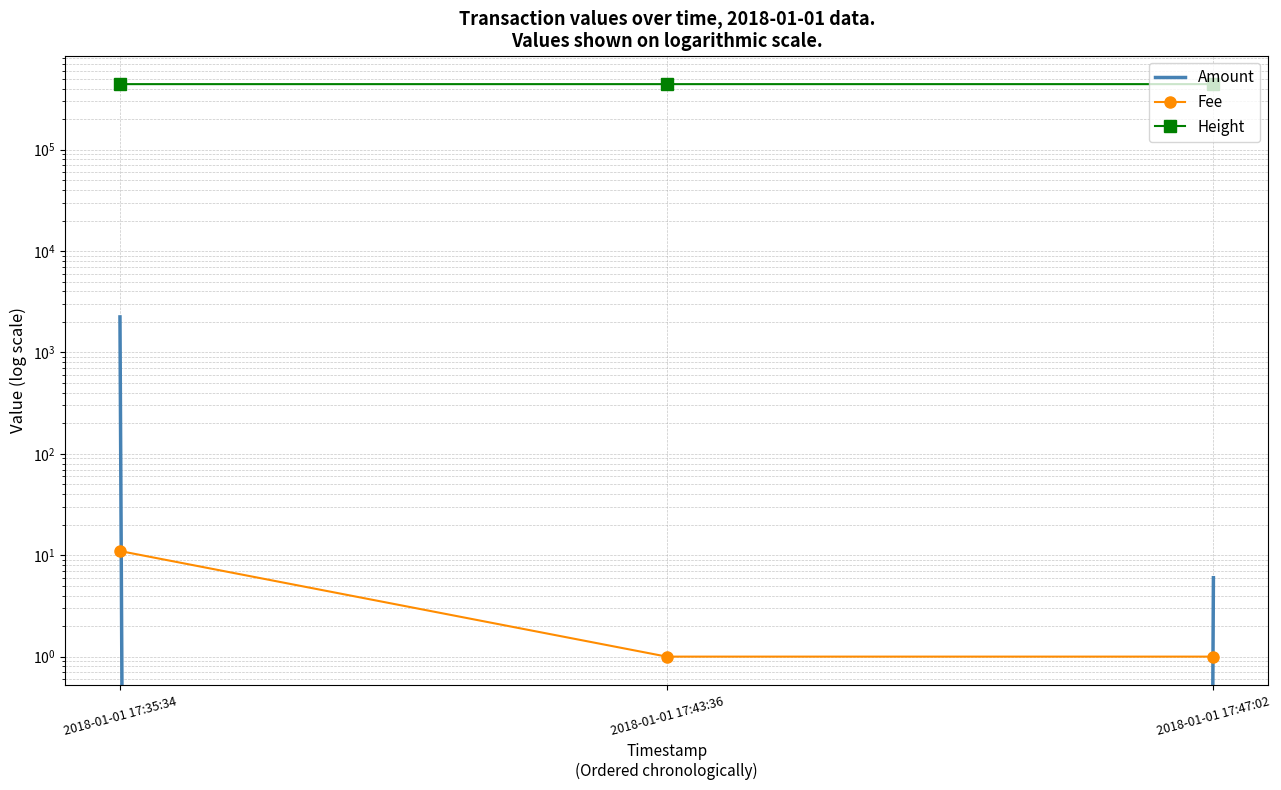

Reading right to left, transcribe all the data shown in this chart.

Amount: 2018-01-01 17:47:02=6	2018-01-01 17:43:36=0	2018-01-01 17:35:34=2240
Fee: 2018-01-01 17:47:02=1	2018-01-01 17:43:36=1	2018-01-01 17:35:34=11
Height: 2018-01-01 17:47:02=442762	2018-01-01 17:43:36=442765	2018-01-01 17:35:34=442767